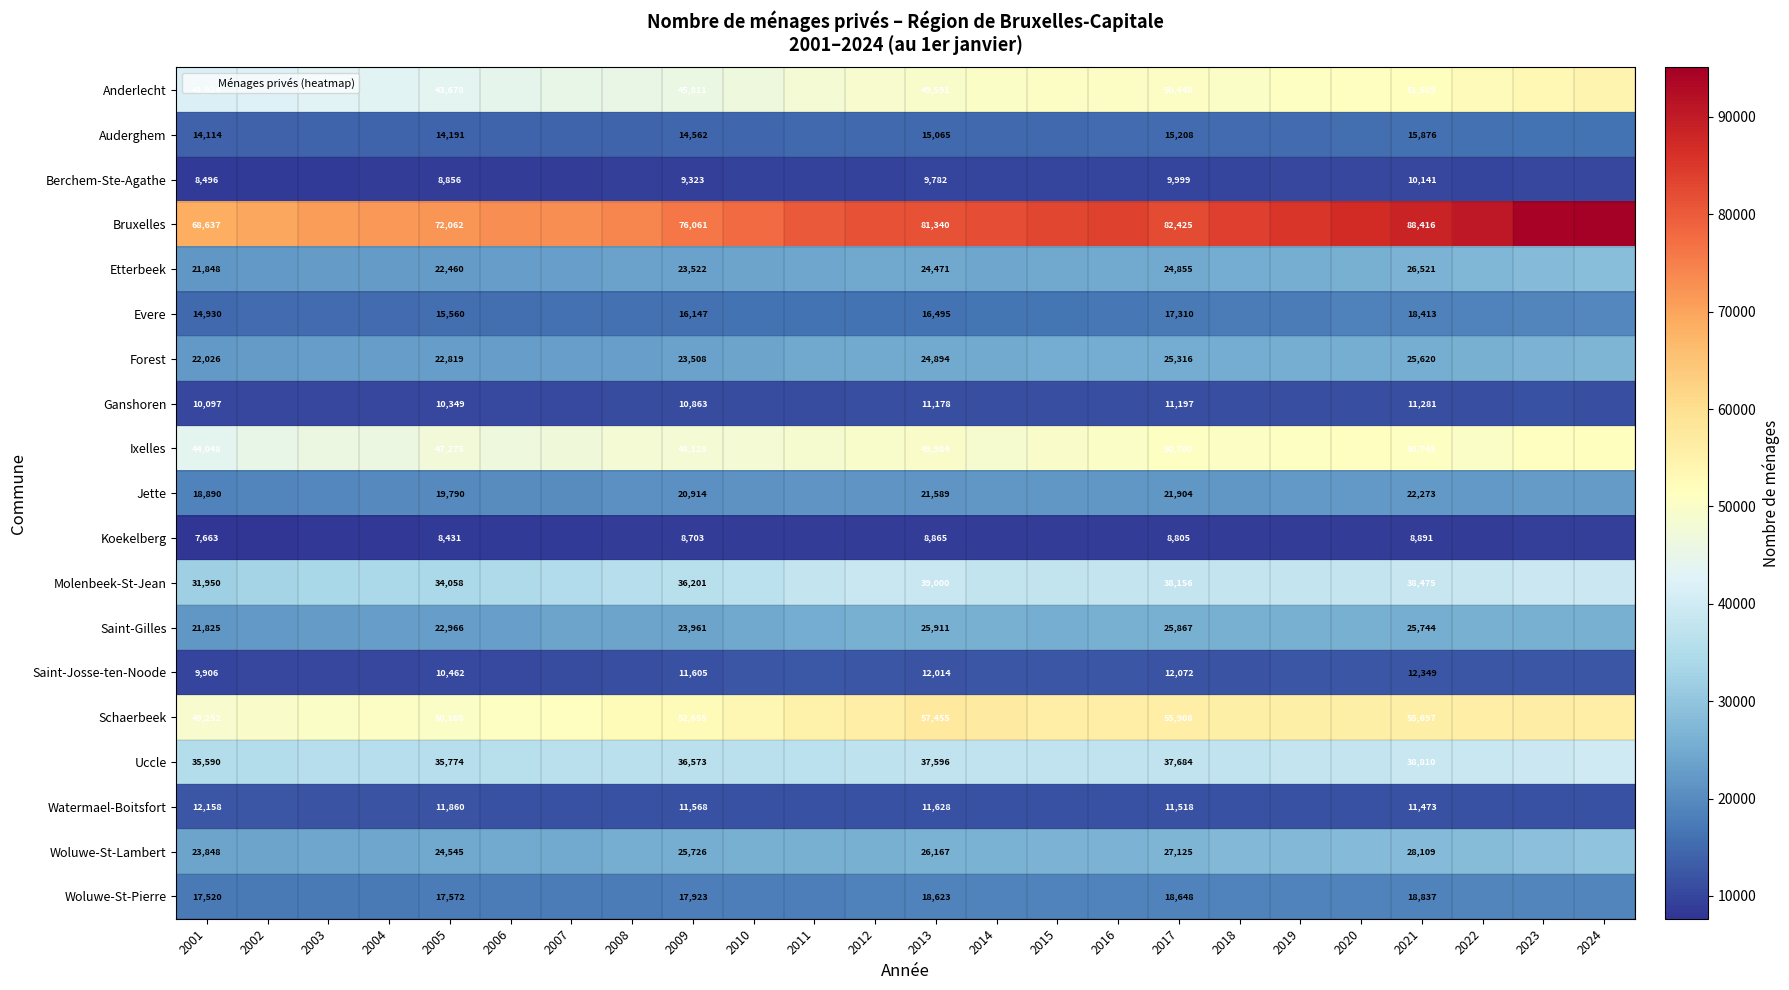

True or false: Bruxelles has a value of 37916 at 2001.

False